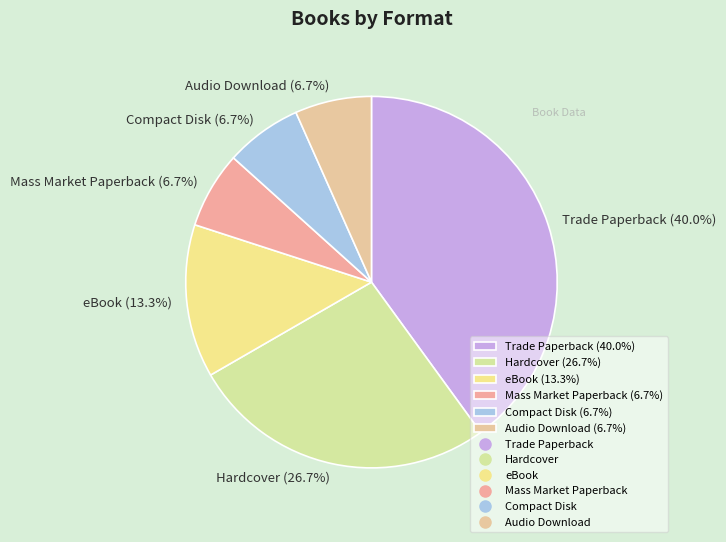

Is it true that Mass Market Paperback is 14% of the pie?

False